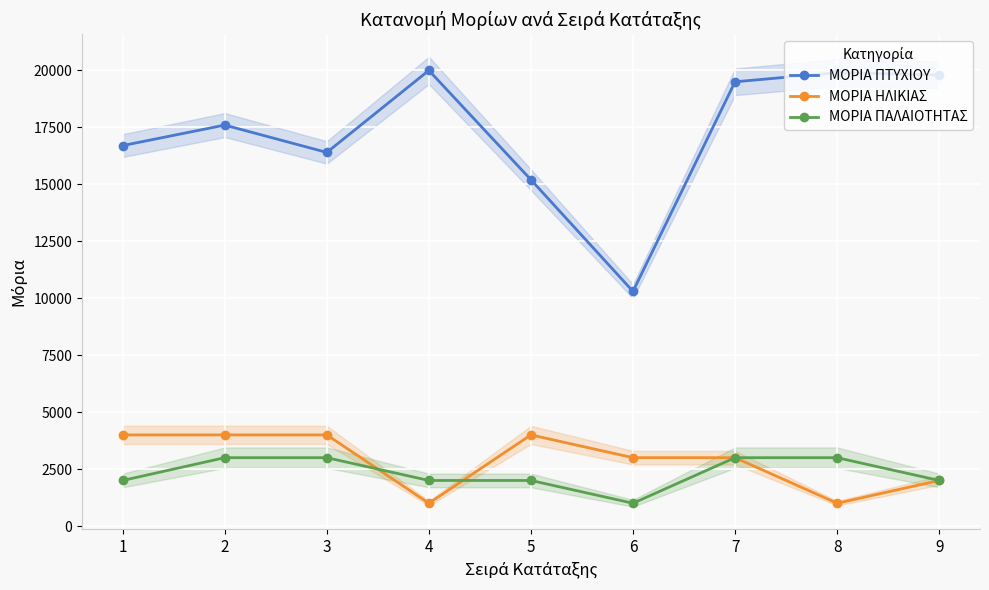

What is the lowest value of the ΜΟΡΙΑ ΠΑΛΑΙΟΤΗΤΑΣ series?

1000